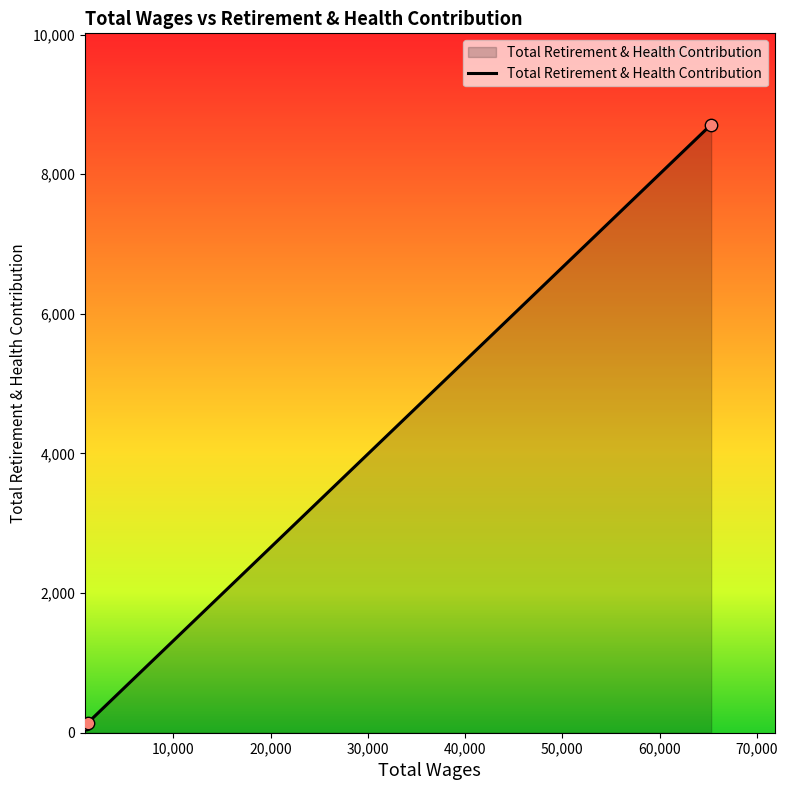

What is the difference between the maximum and minimum values?

8592